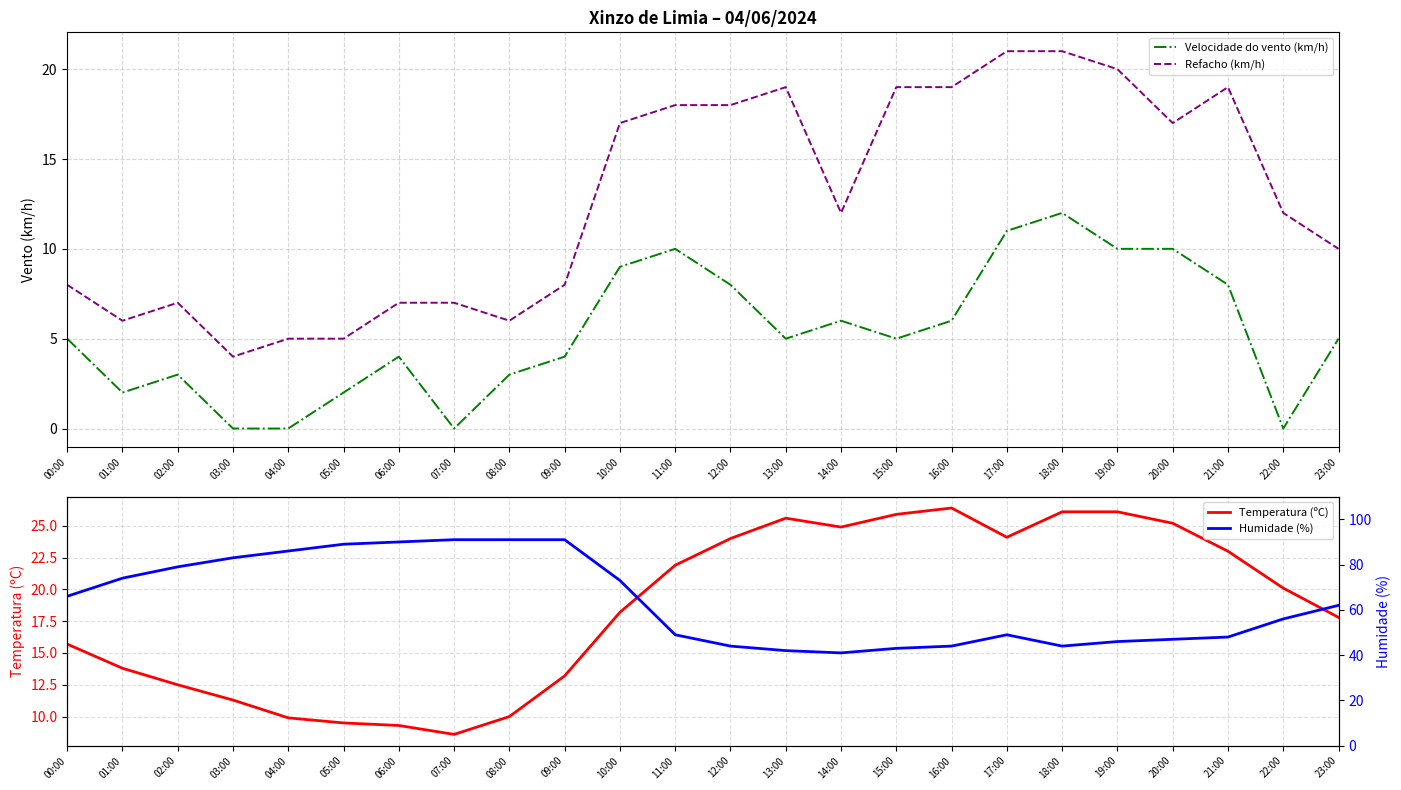

Between 00:00 and 10:00, which series saw the biggest shift?

Refacho (km/h)